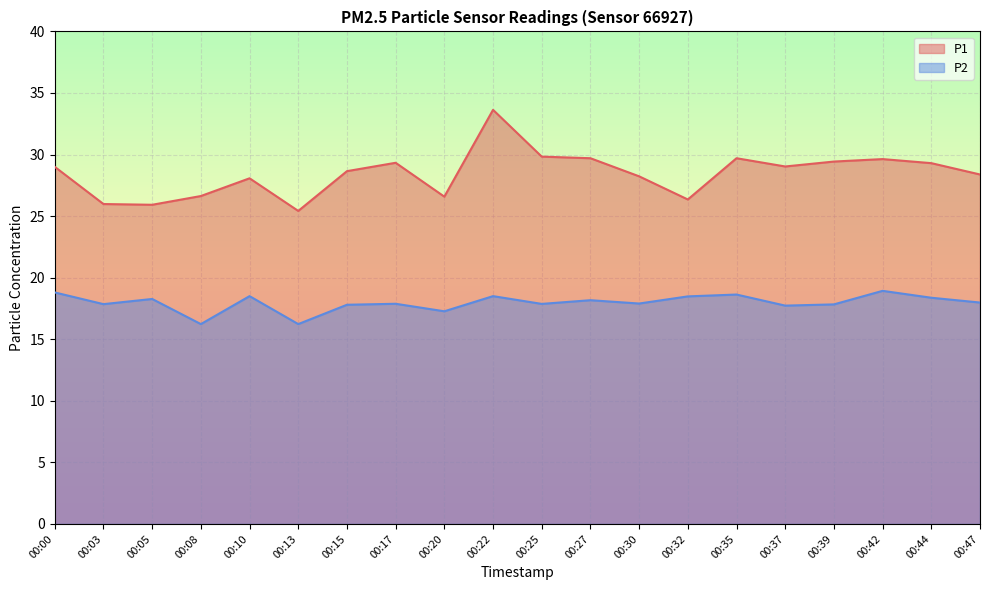

What are all the series names shown in the legend?

P1, P2